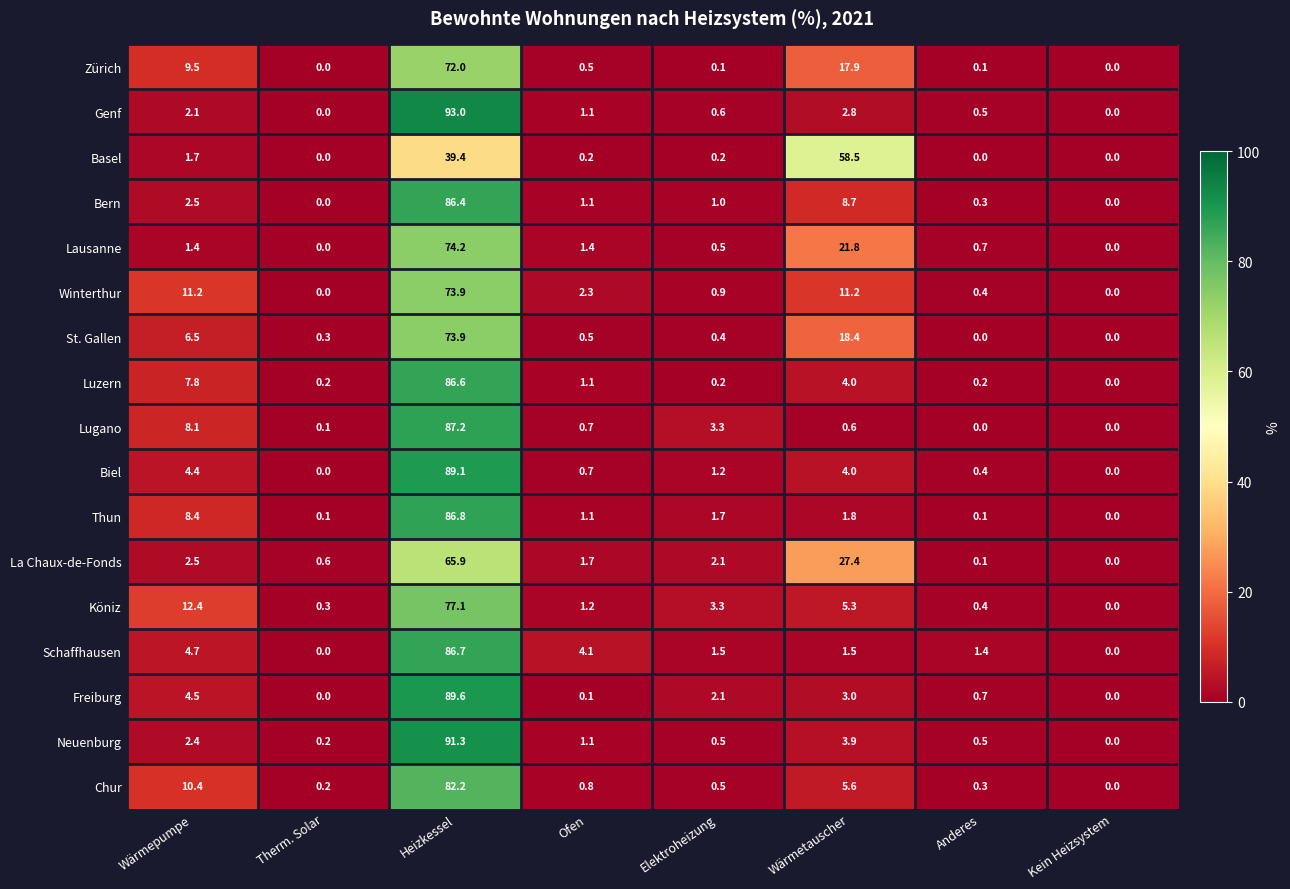

Which series has the largest total across all categories?

La Chaux-de-Fonds